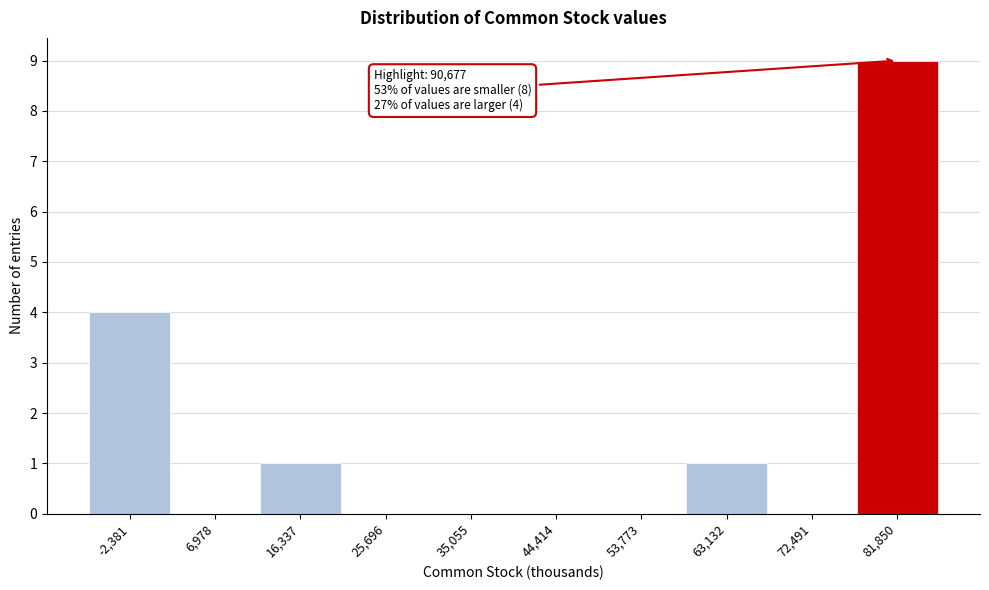

Reading left to right, transcribe all the data shown in this chart.

-2,381=4	6,978=0	16,337=1	25,696=0	35,055=0	44,414=0	53,773=0	63,132=1	72,491=0	81,850=9